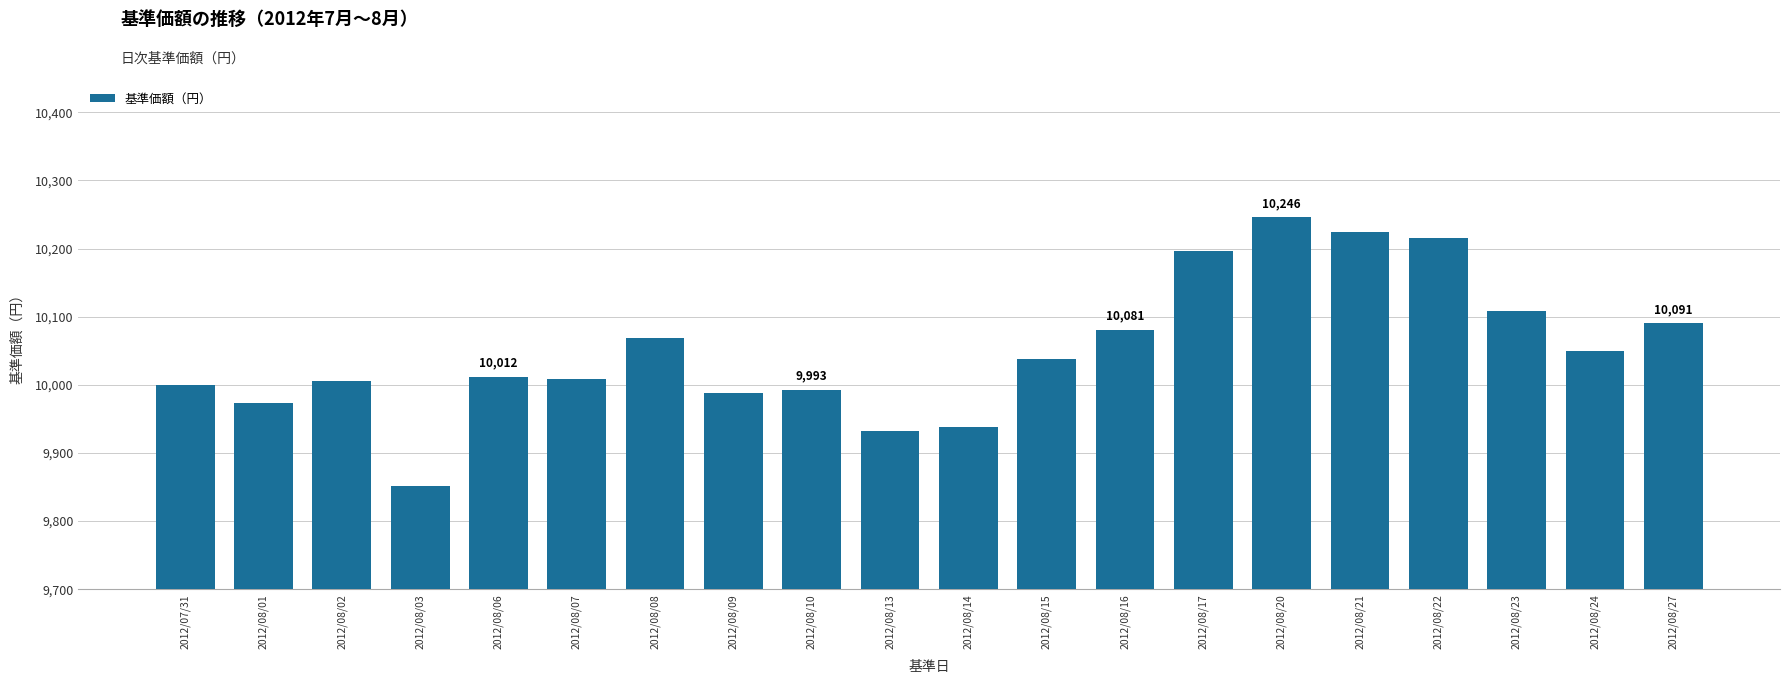

At which category does the chart reach its peak across all series?

2012/08/20